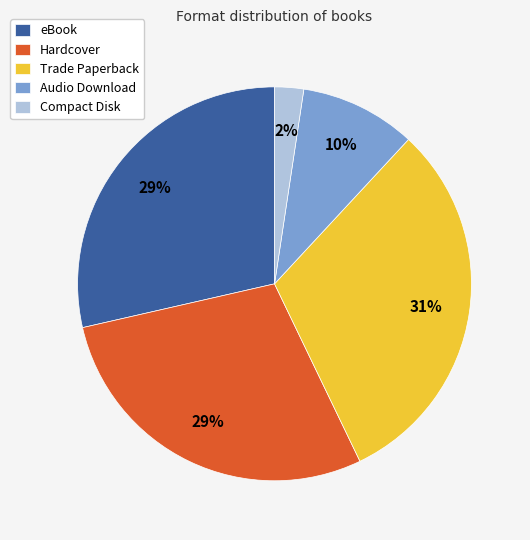

To the nearest percent, what is the difference between the largest and smallest slice percentages?

29%